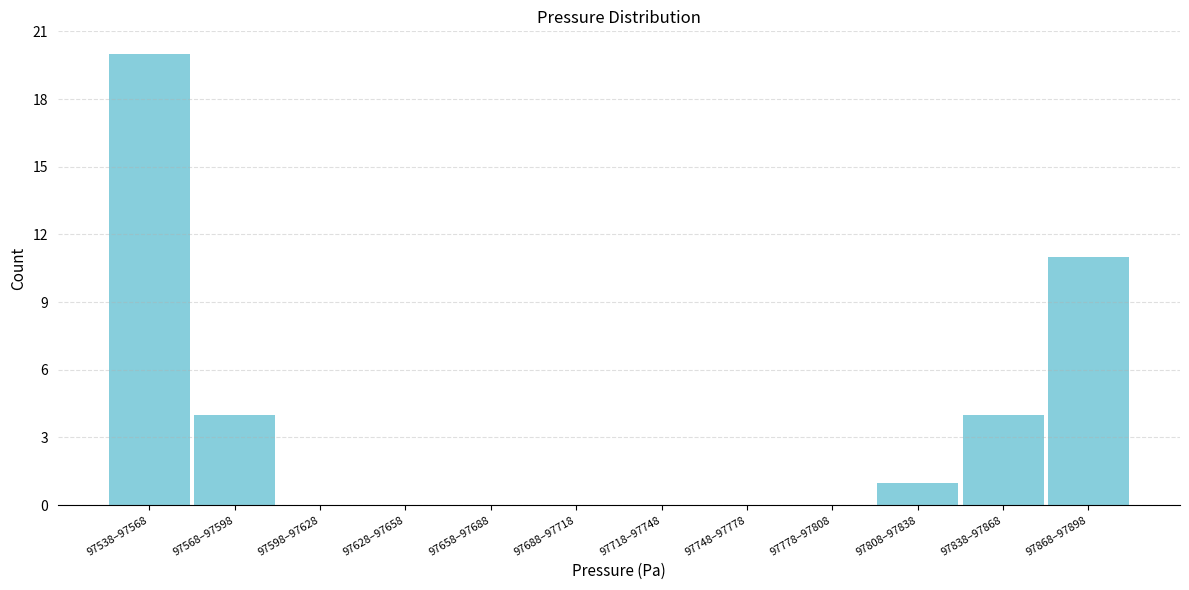

Reading left to right, transcribe all the data shown in this chart.

97538–97568=20	97568–97598=4	97598–97628=0	97628–97658=0	97658–97688=0	97688–97718=0	97718–97748=0	97748–97778=0	97778–97808=0	97808–97838=1	97838–97868=4	97868–97898=11